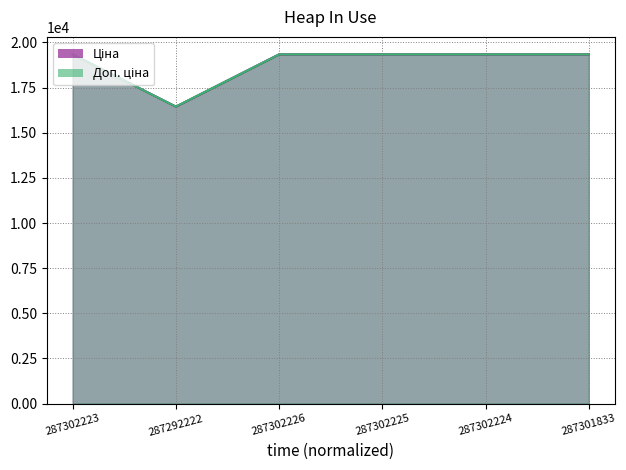

At which label does Доп. ціна first exceed 19343?

287302223